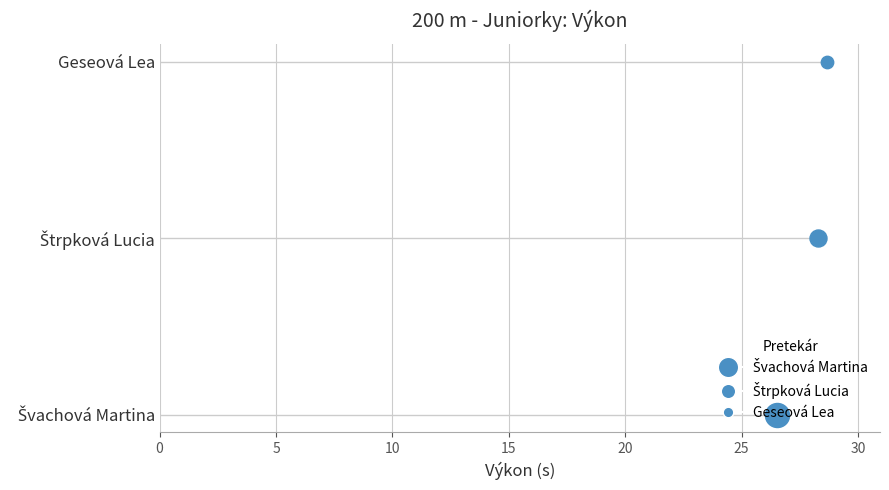

Between Štrpková Lucia and Geseová Lea, which is larger?

Geseová Lea